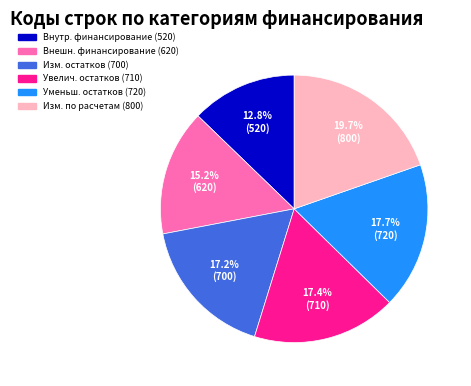

Is there any slice that represents more than half of the pie?

No